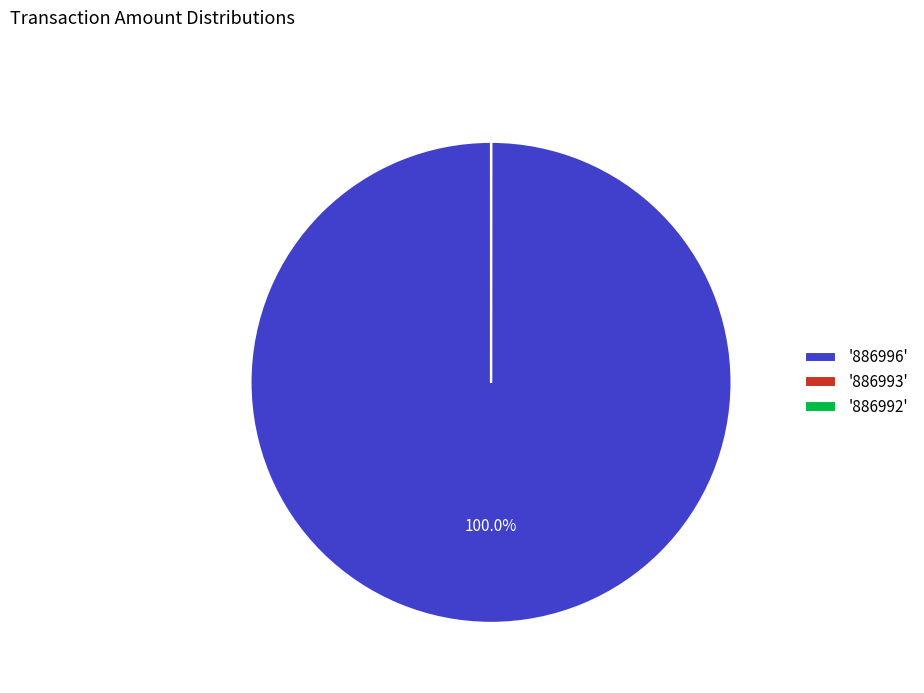

To the nearest percent, what is the average slice percentage?

33%